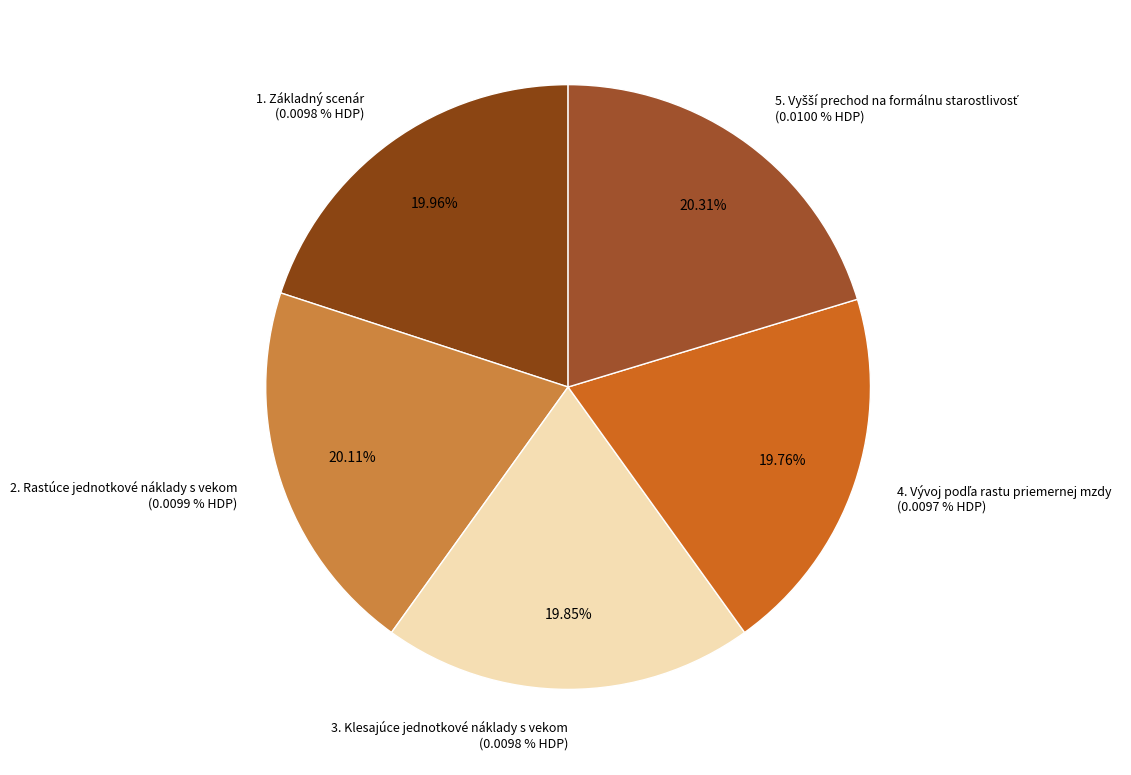

How many slices are in this pie chart?

5